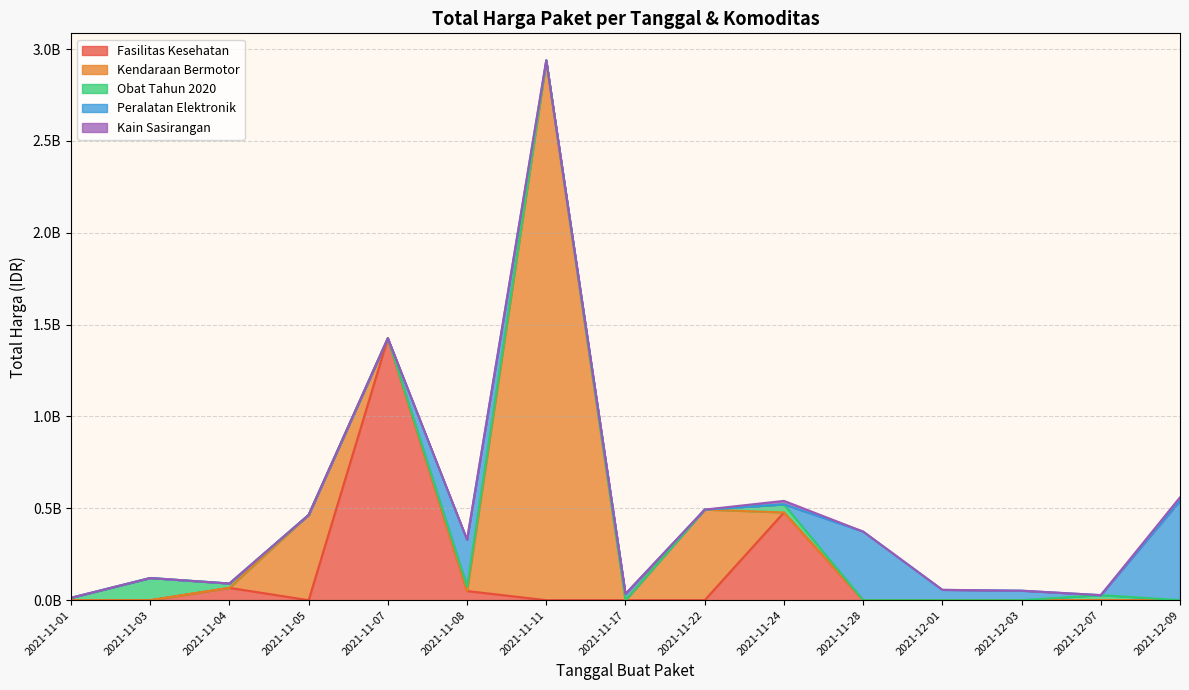

Is it true that the value at 2021-11-11 is 39440000?

True